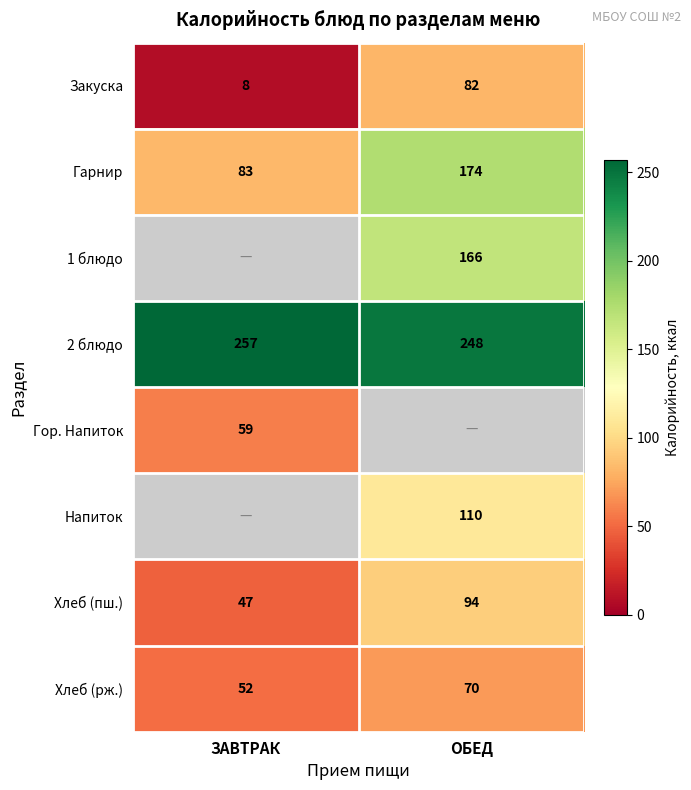

Is it true that Хлеб (рж.) equals 70 at ОБЕД?

True